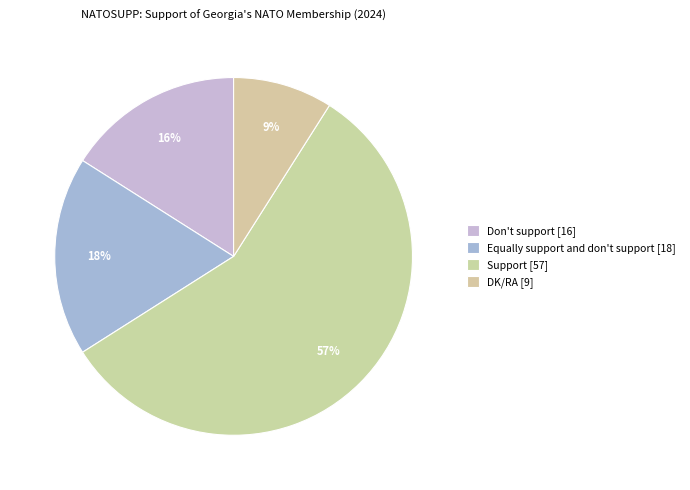

To the nearest percent, what is the combined percentage of DK/RA and Equally support and don't support?

27%